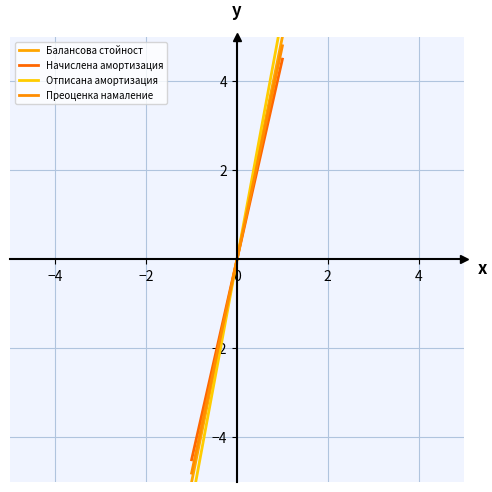

Which series has the widest spread of values?

Отписана амортизация